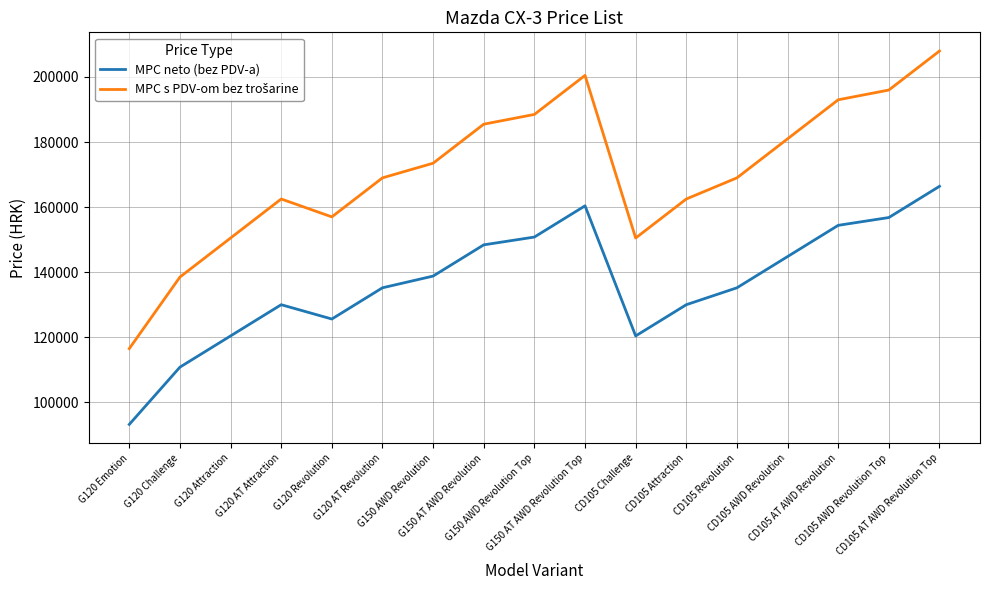

What position from the right is CD105 AT AWD Revolution?

3